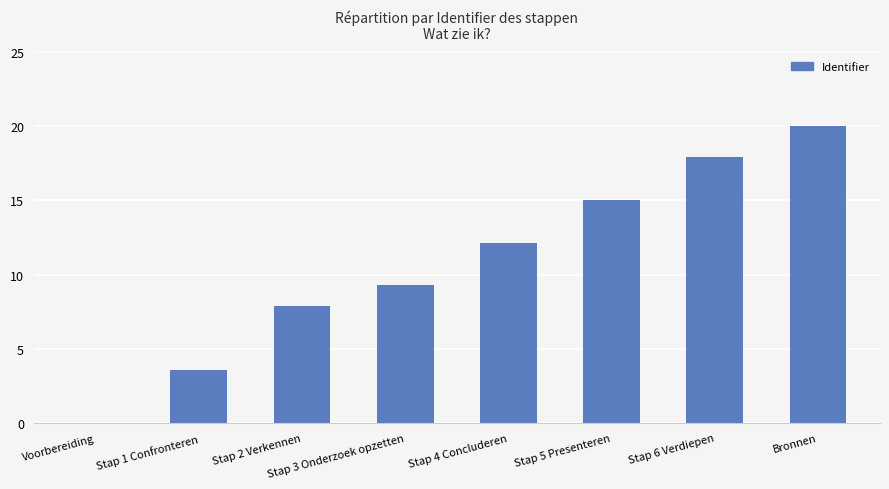

Count the number of categories in the chart.

8